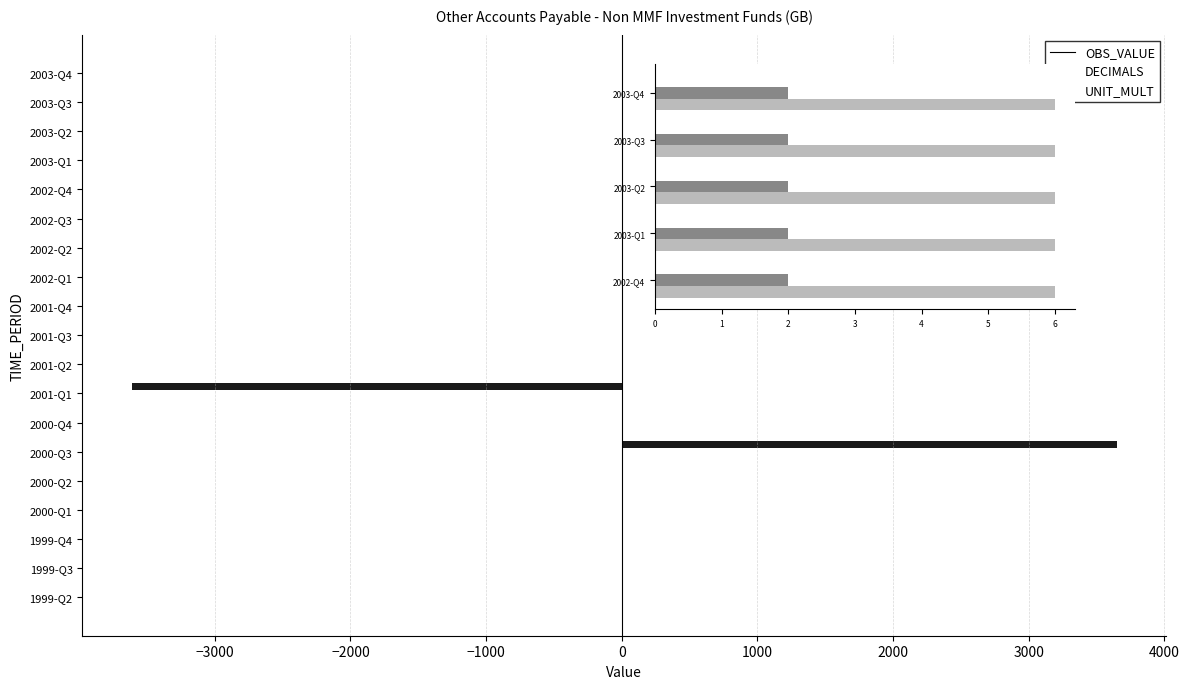

Is it true that OBS_VALUE equals -3255 at 1999-Q3?

False